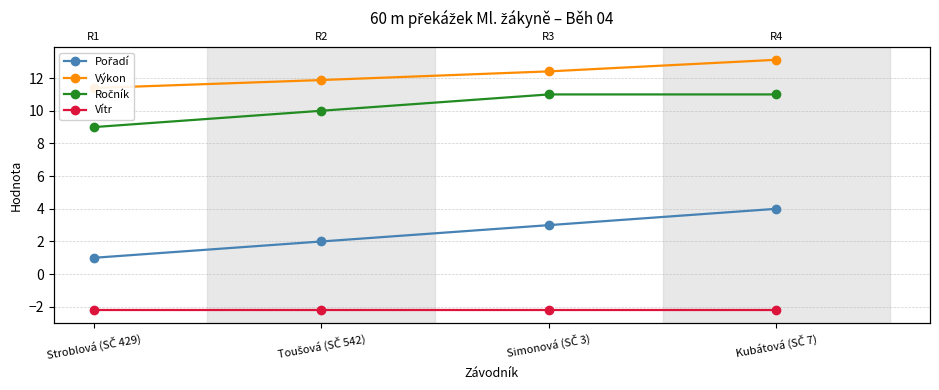

Which series has the largest range (max minus min)?

Pořadí